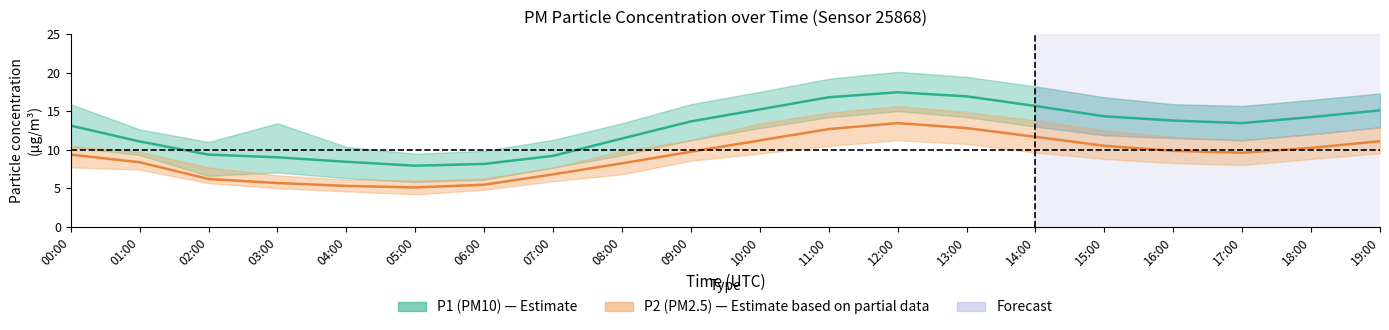

What is the sum of the P2_lower values at 14:00 and 11:00?

20.1